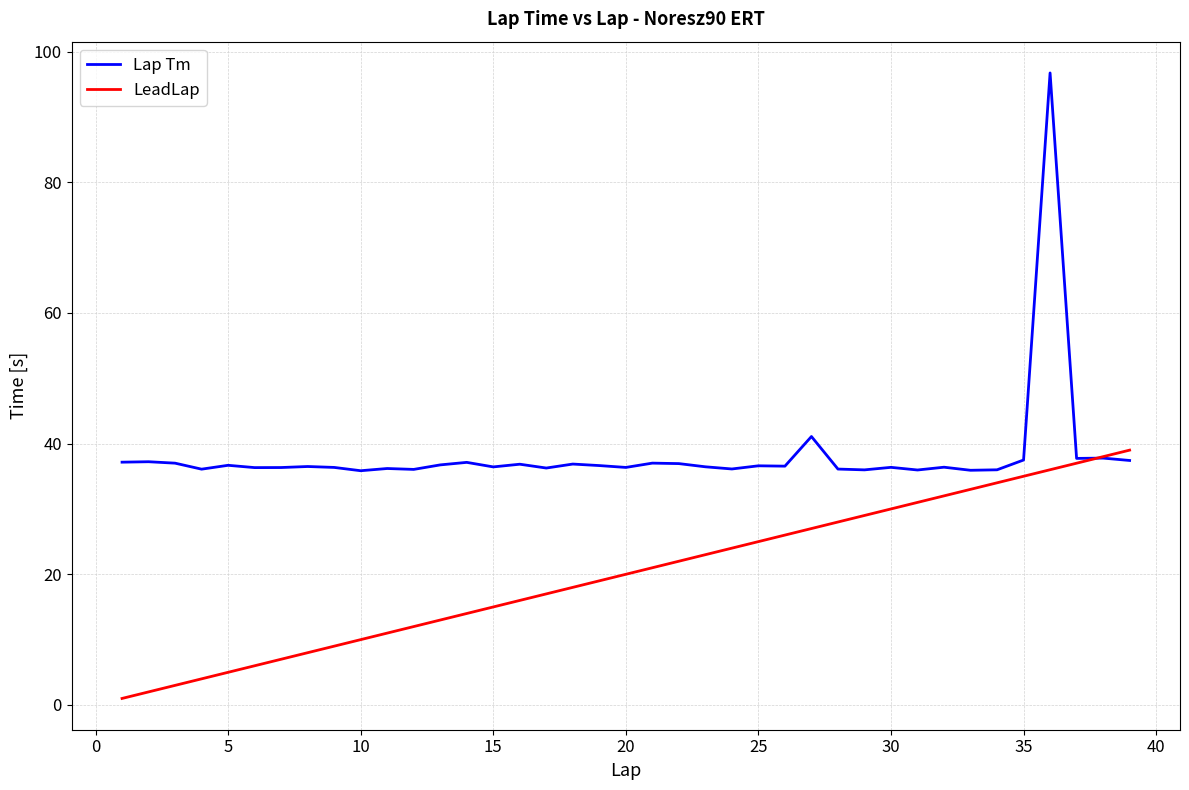

Which series has the largest range (max minus min)?

Lap Tm